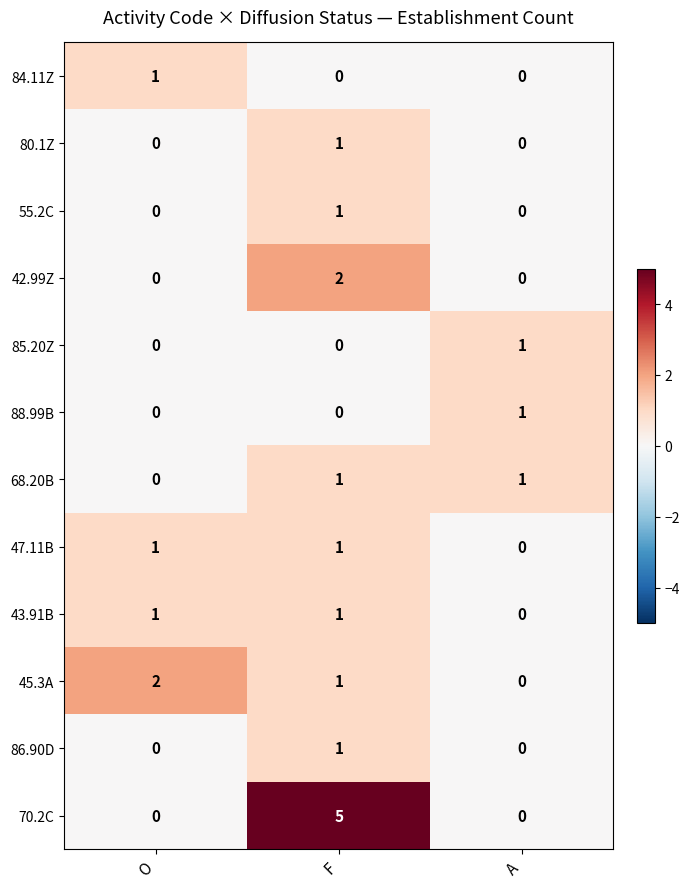

Between O and F, which series saw the biggest shift?

70.2C